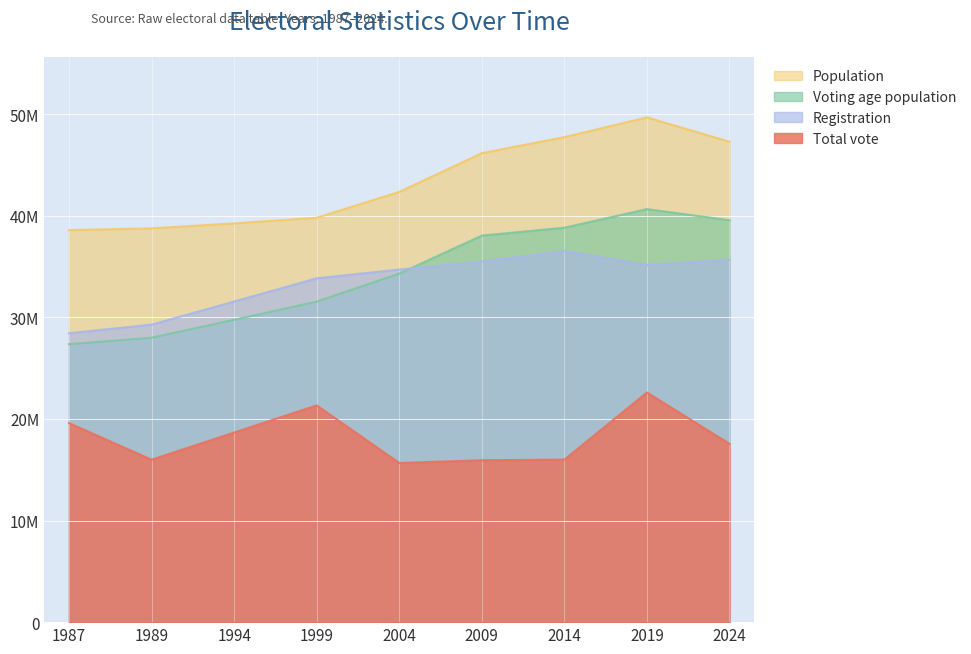

Does the chart display data point markers on the line(s)?

No